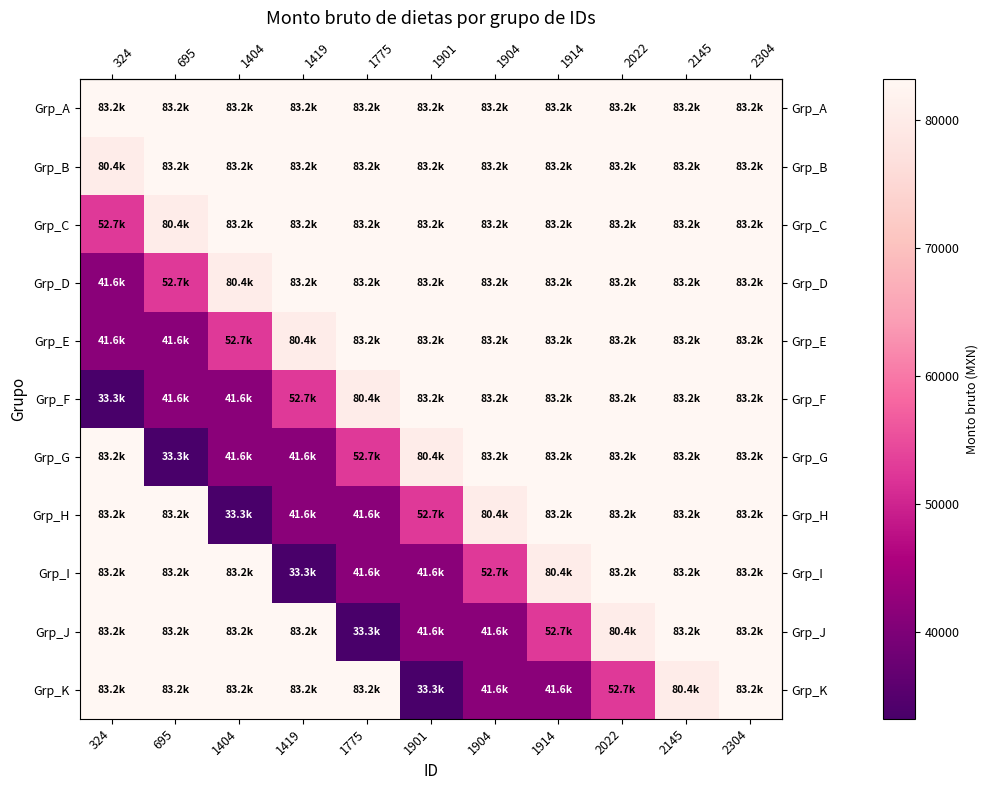

What is the total value across all series at 2145?

911922.2